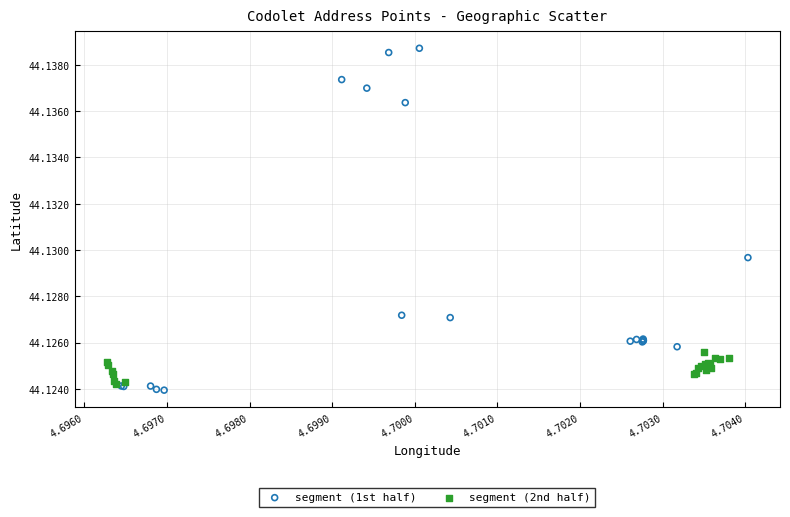

Which series reaches the minimum Y coordinate?

segment (1st half)